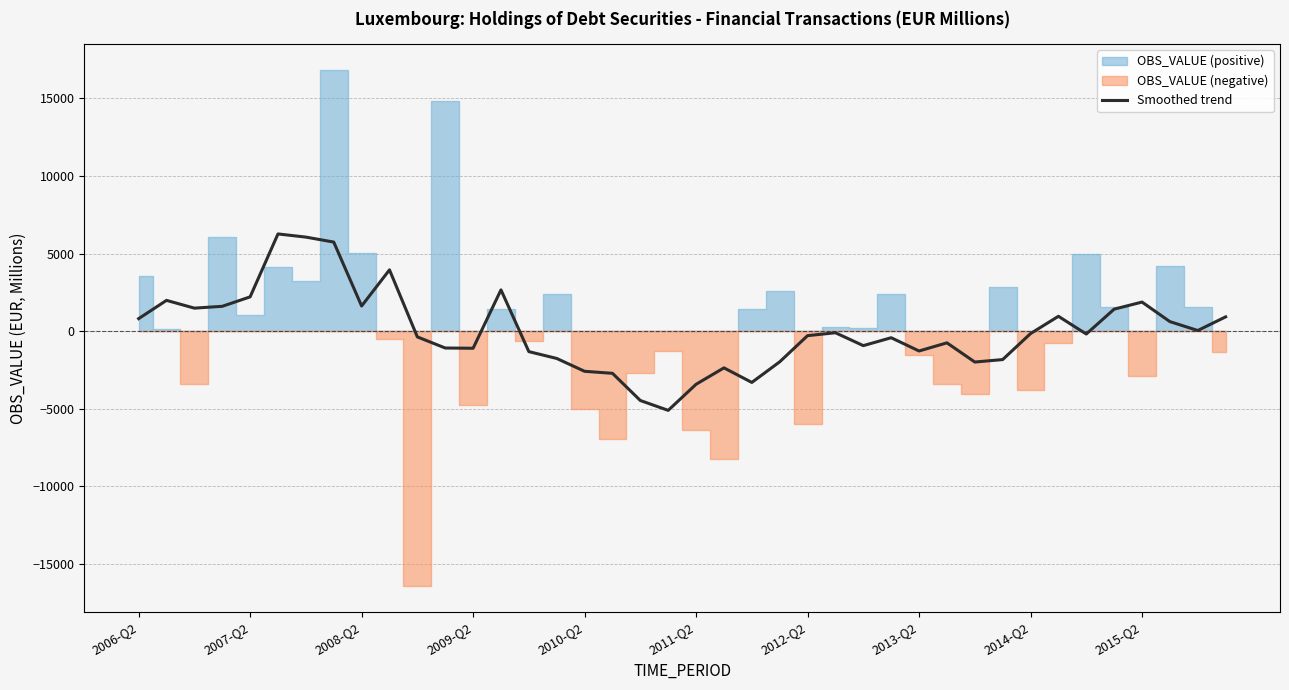

What is the value of the 34th point from the left?

956.0